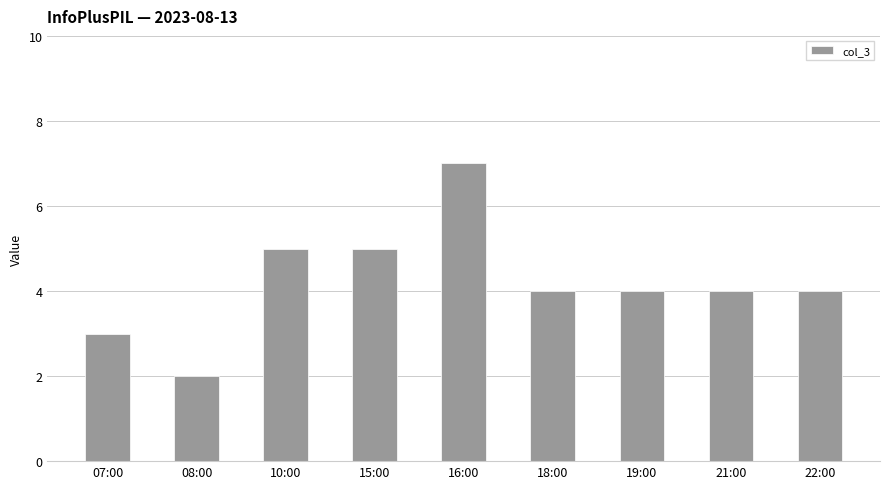

Is it true that the value at 16:00 is 7?

True